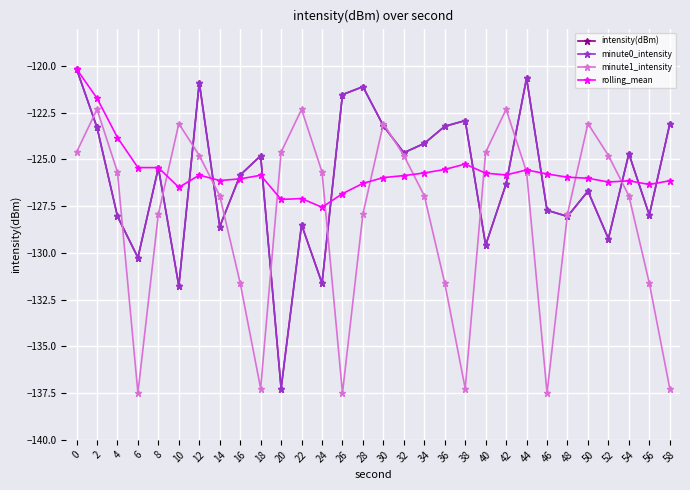

What is the spread (max minus min) of values at 44?

5.0